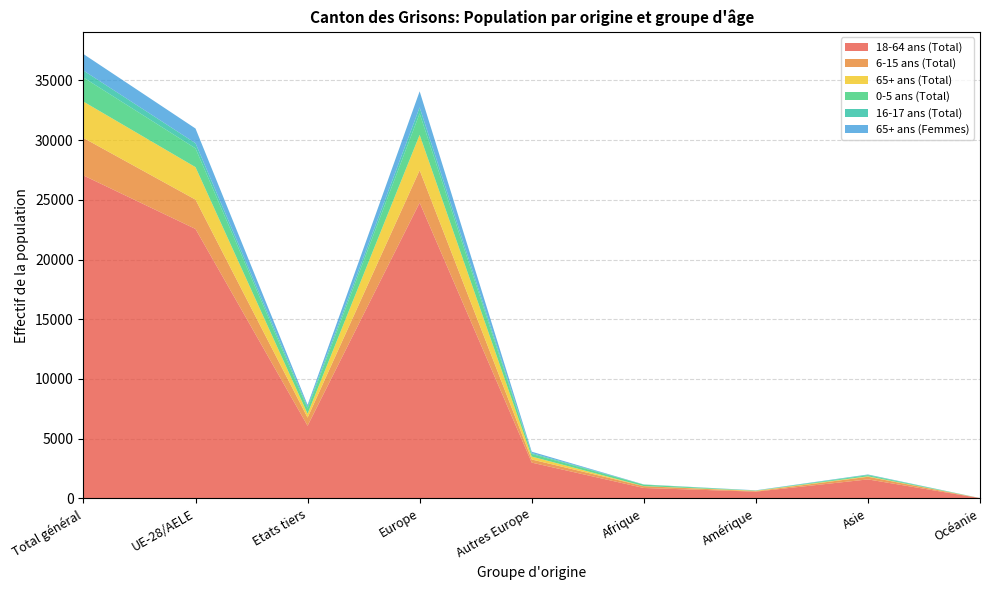

Reading left to right, transcribe all the data shown in this chart.

18-64 ans (Total): 27038	22557	6081	24756	2996	872	566	1591	24
6-15 ans (Total): 3138	2456	682	2718	262	152	41	221	0
65+ ans (Total): 3043	2718	325	2962	244	6	35	36	4
0-5 ans (Total): 2017	1574	443	1794	220	118	9	94	0
16-17 ans (Total): 583	433	150	504	71	19	13	46	0
65+ ans (Femmes): 1381	1228	153	1346	118	2	15	16	2